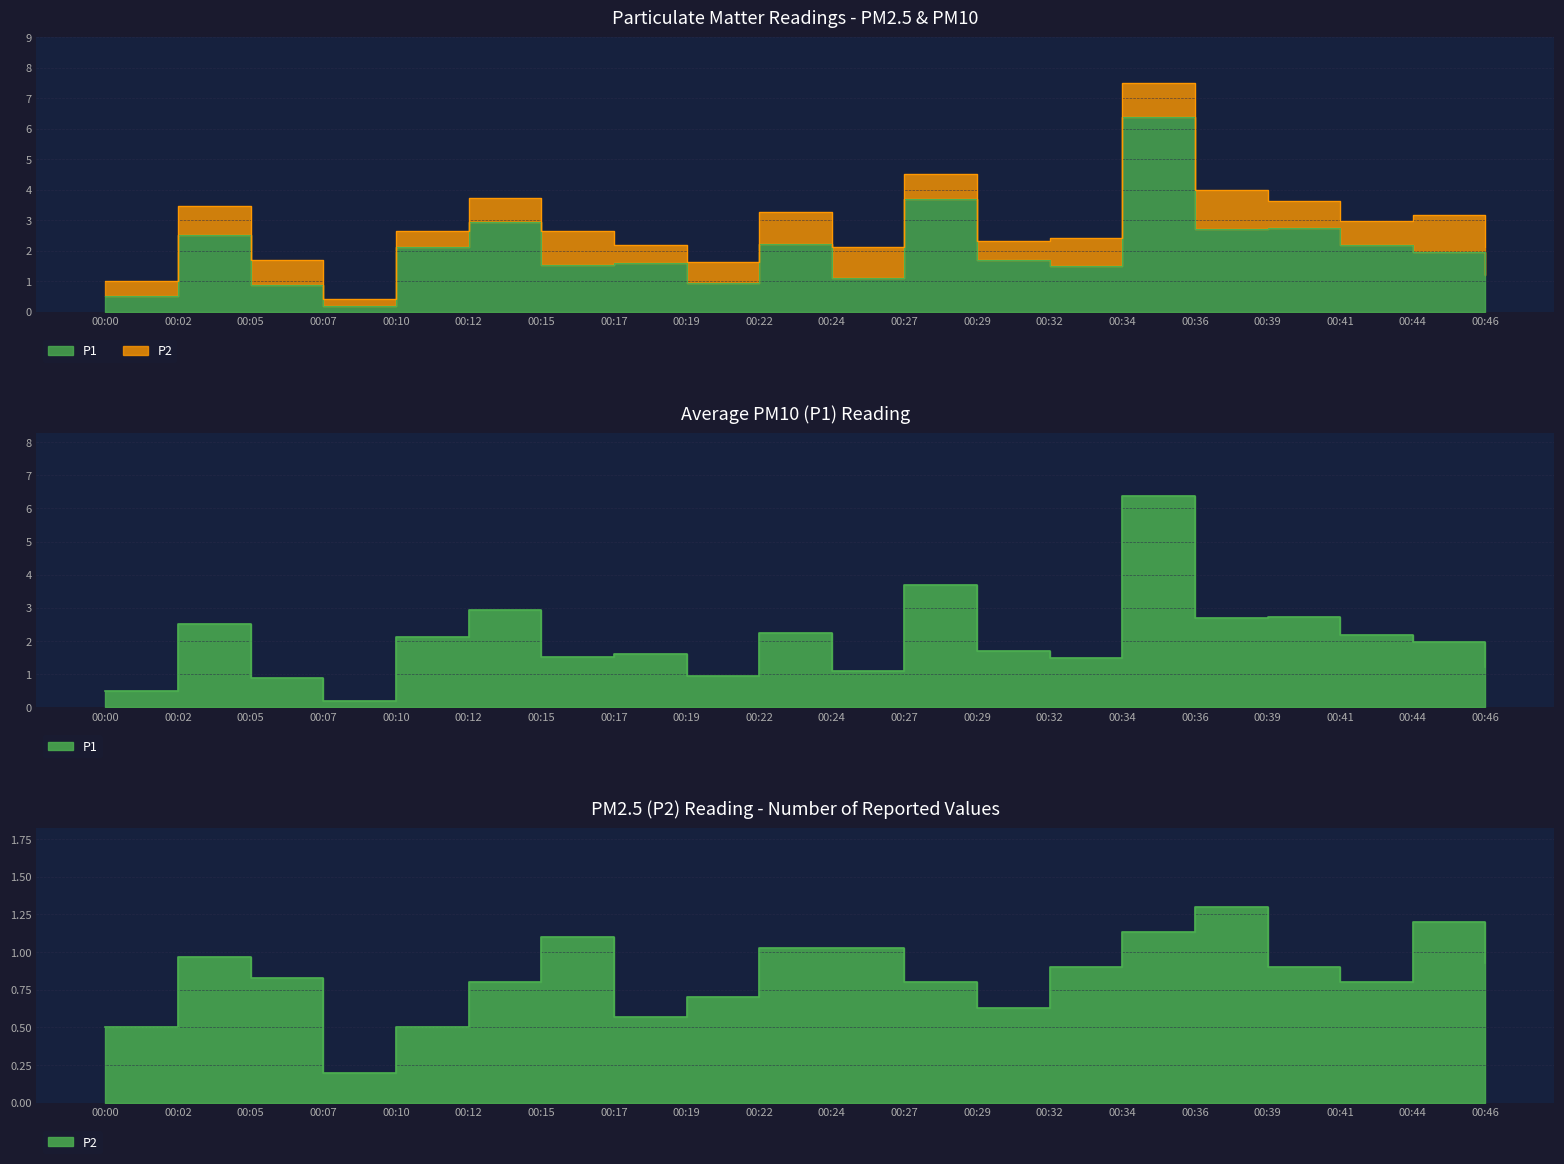

List the series in order of their overall mean, highest first.

P1, P2